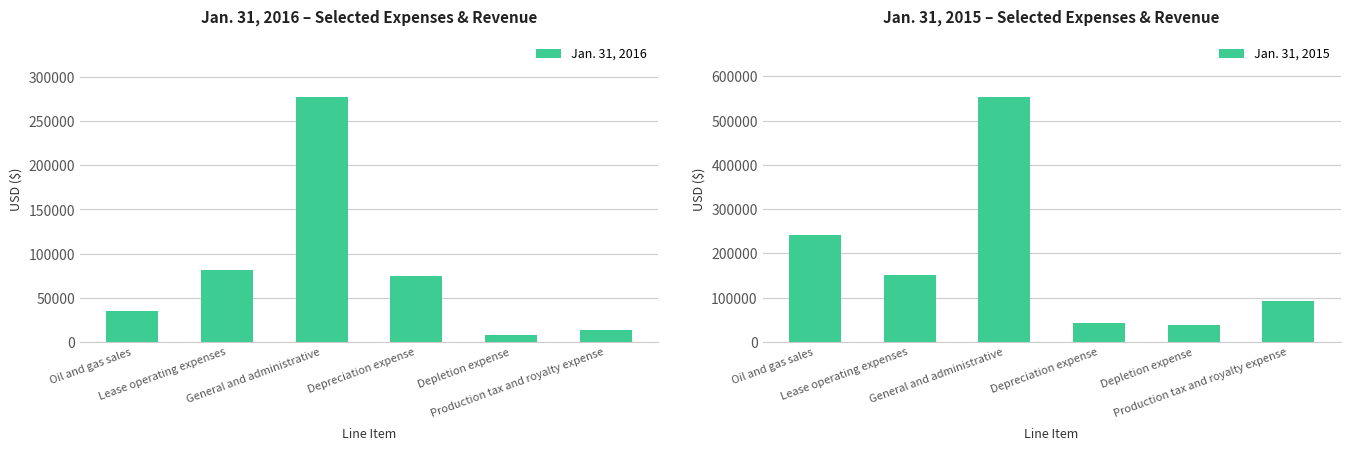

At Oil and gas sales, list the series in order from smallest to largest.

Jan. 31, 2016, Jan. 31, 2015